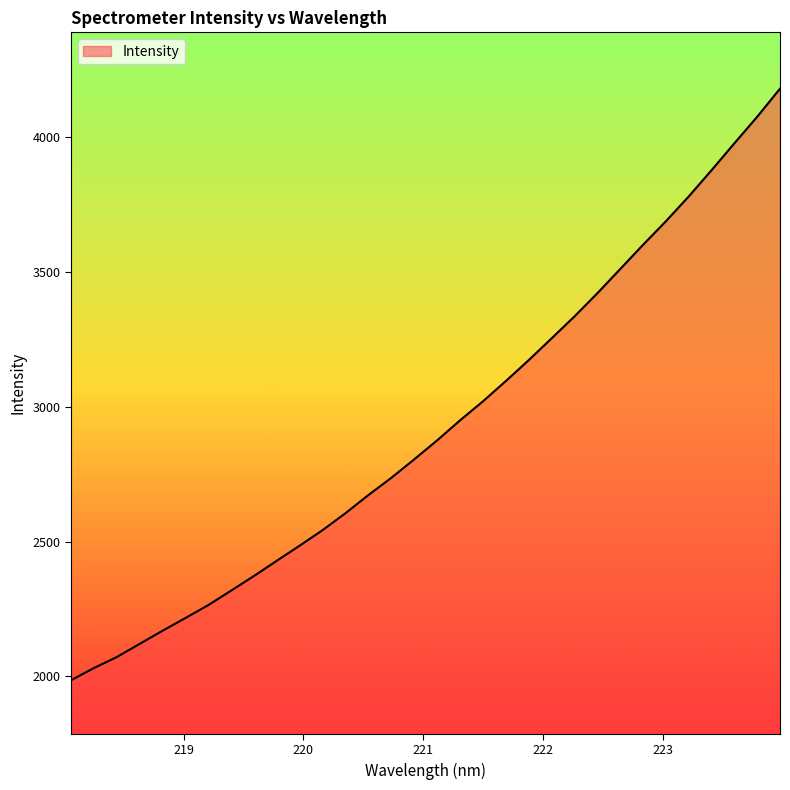

What is the minimum value shown in the chart?

1985.8